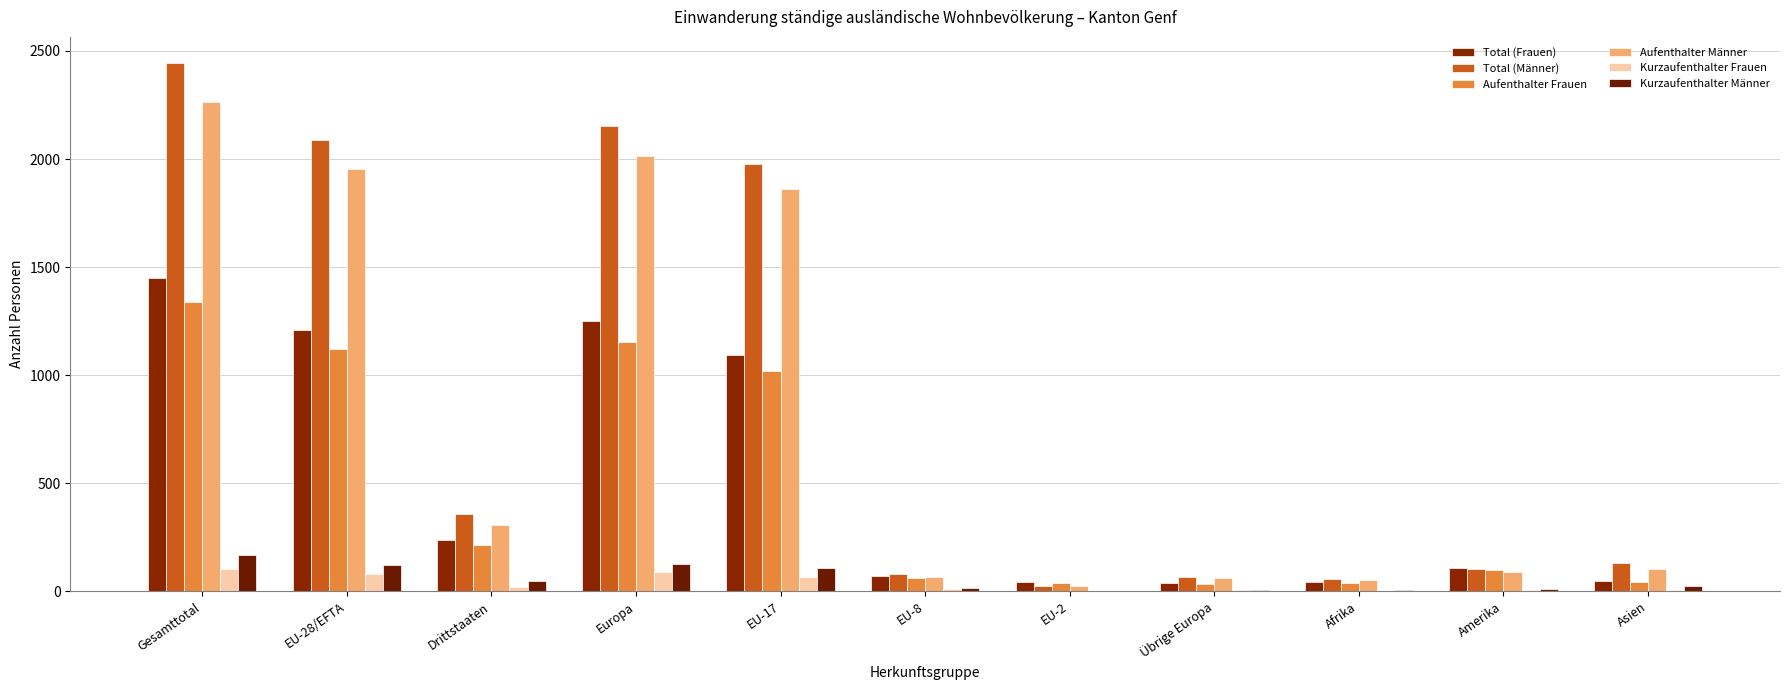

Reading left to right, list all the values displayed in this chart.

Total (Frauen): Gesamttotal=1448	EU-28/EFTA=1210	Drittstaaten=238	Europa=1249	EU-17=1092	EU-8=69	EU-2=41	Übrige Europa=39	Afrika=41	Amerika=108	Asien=48
Total (Männer): Gesamttotal=2443	EU-28/EFTA=2087	Drittstaaten=356	Europa=2151	EU-17=1978	EU-8=79	EU-2=23	Übrige Europa=64	Afrika=58	Amerika=101	Asien=129
Aufenthalter Frauen: Gesamttotal=1338	EU-28/EFTA=1122	Drittstaaten=216	Europa=1155	EU-17=1018	EU-8=59	EU-2=38	Übrige Europa=33	Afrika=38	Amerika=100	Asien=43
Aufenthalter Männer: Gesamttotal=2262	EU-28/EFTA=1956	Drittstaaten=306	Europa=2015	EU-17=1861	EU-8=66	EU-2=22	Übrige Europa=59	Afrika=51	Amerika=91	Asien=101
Kurzaufenthalter Frauen: Gesamttotal=101	EU-28/EFTA=82	Drittstaaten=19	Europa=88	EU-17=68	EU-8=10	EU-2=3	Übrige Europa=6	Afrika=3	Amerika=6	Asien=4
Kurzaufenthalter Männer: Gesamttotal=170	EU-28/EFTA=122	Drittstaaten=48	Europa=127	EU-17=108	EU-8=13	EU-2=1	Übrige Europa=5	Afrika=7	Amerika=10	Asien=26